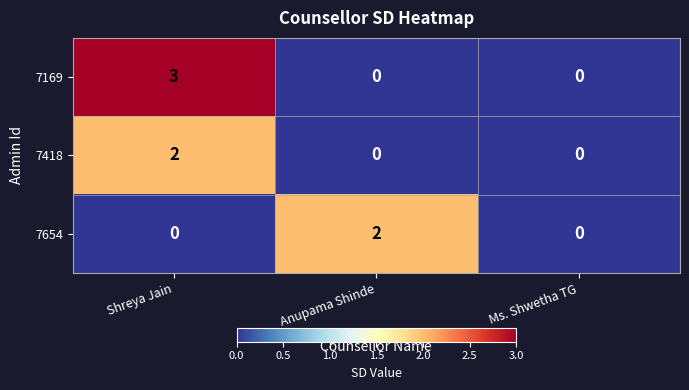

At which category is the sum across all series the highest?

Shreya Jain